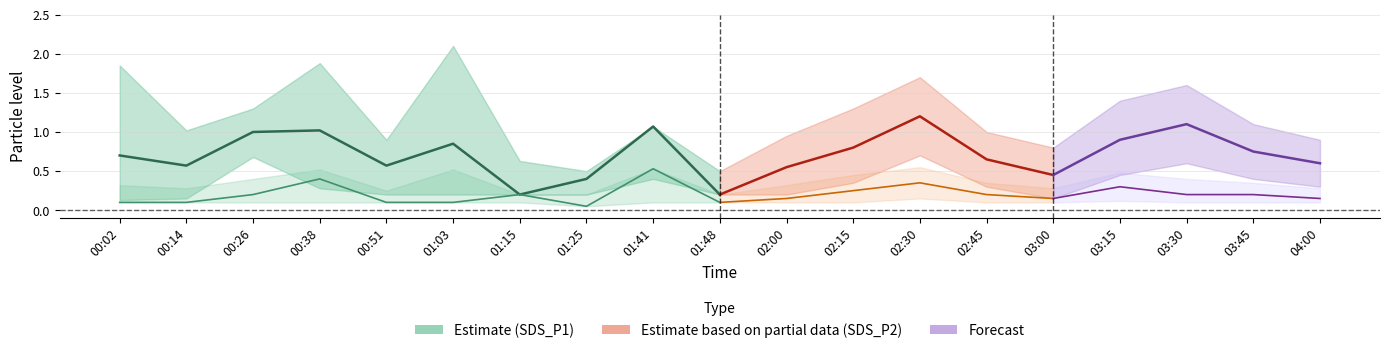

At which category does the chart reach its minimum across all series?

01:25